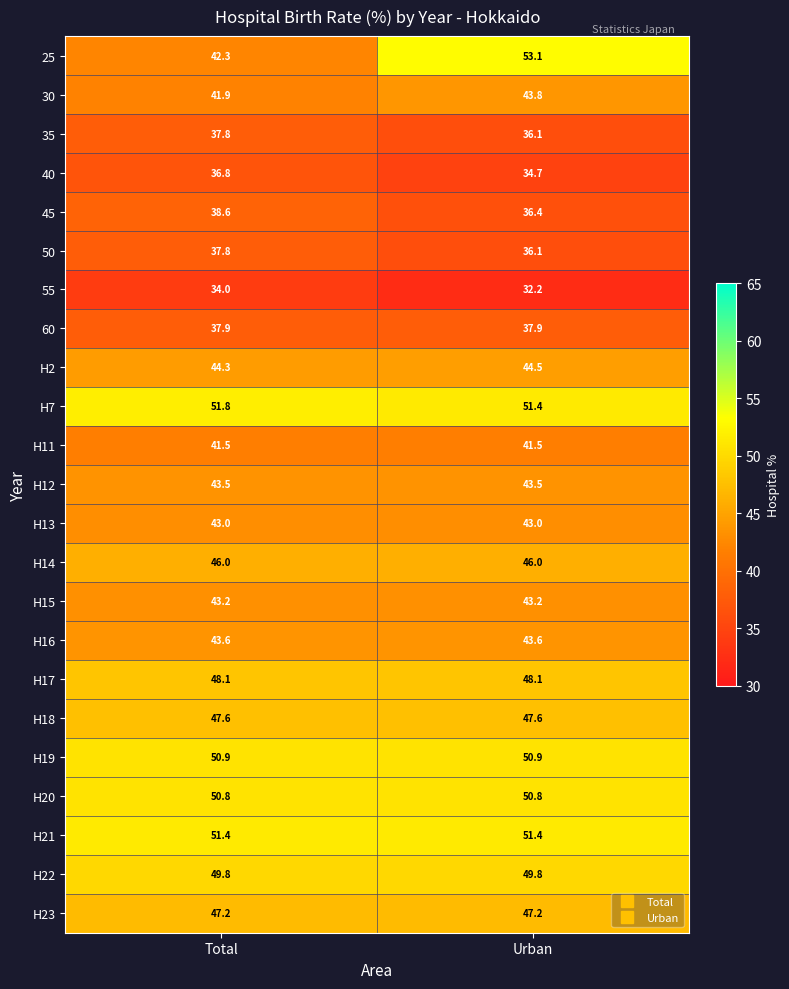

What is the total value across all series at Urban?

1012.8